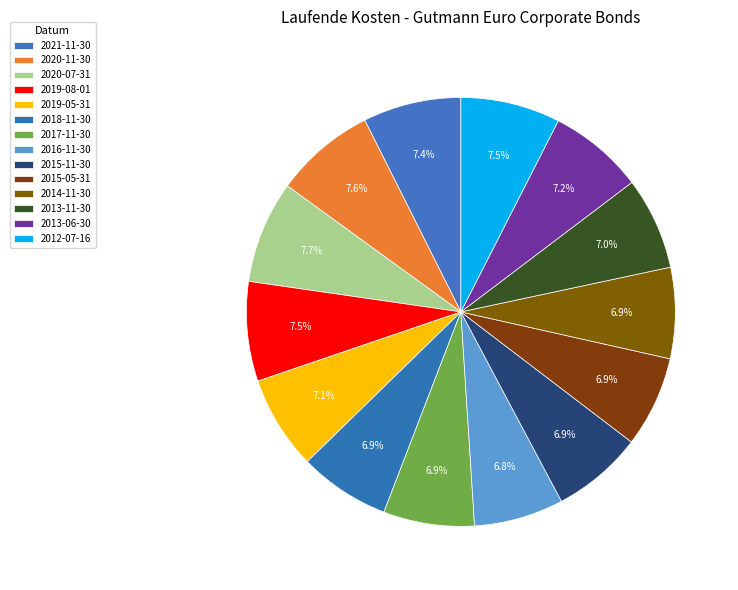

To the nearest percent, what is the difference between the 2015-05-31 and 2021-11-30 slice percentages?

1%